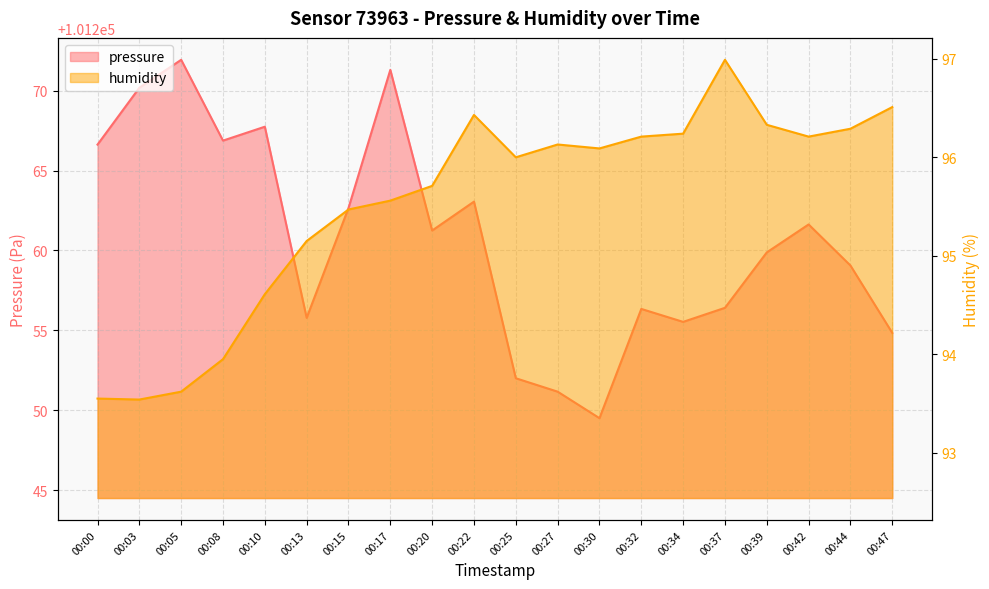

Which has a higher value, 00:42 or 00:15?

00:15